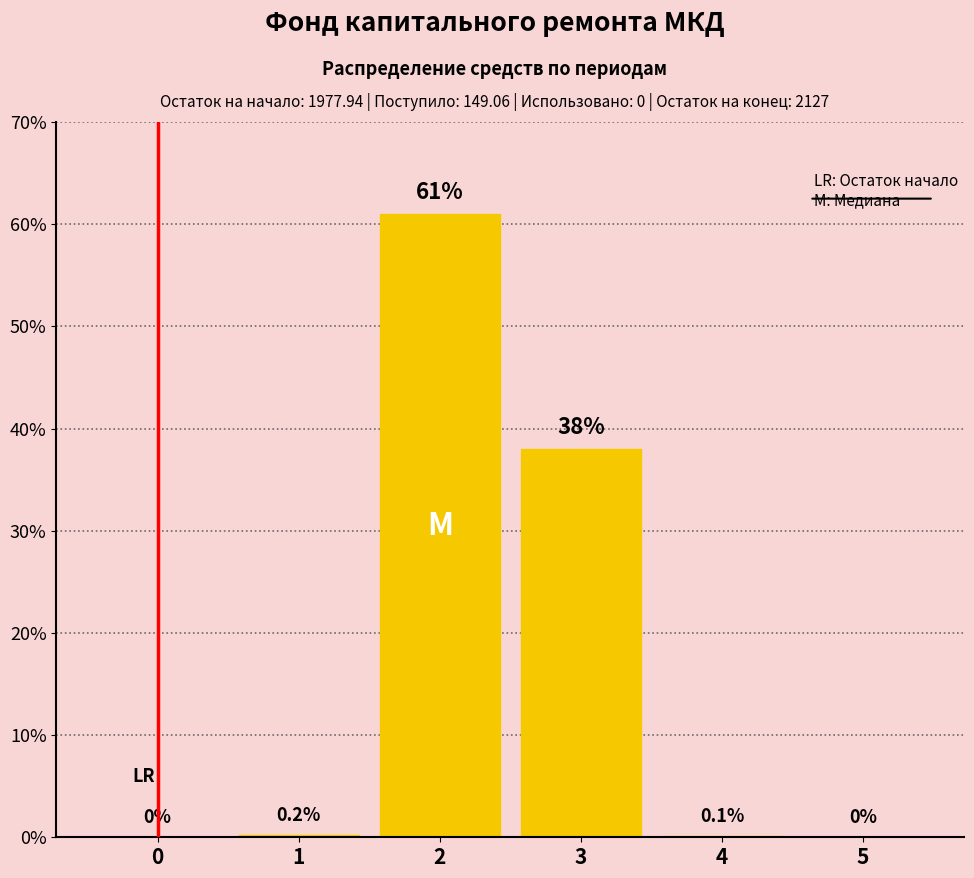

How many categories are shown in the chart?

6